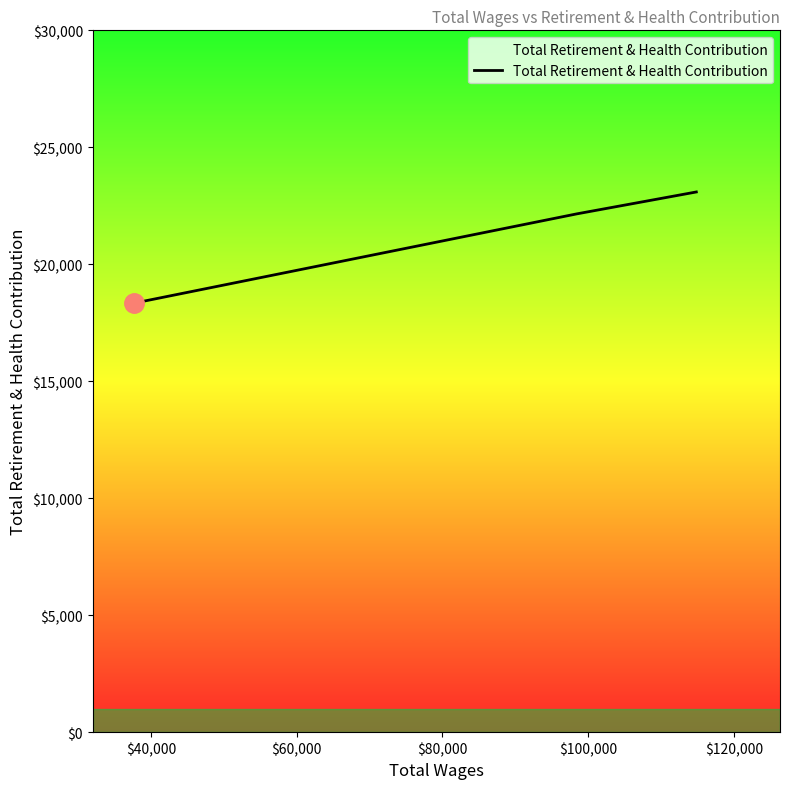

What is the difference between the maximum and second lowest values?

935